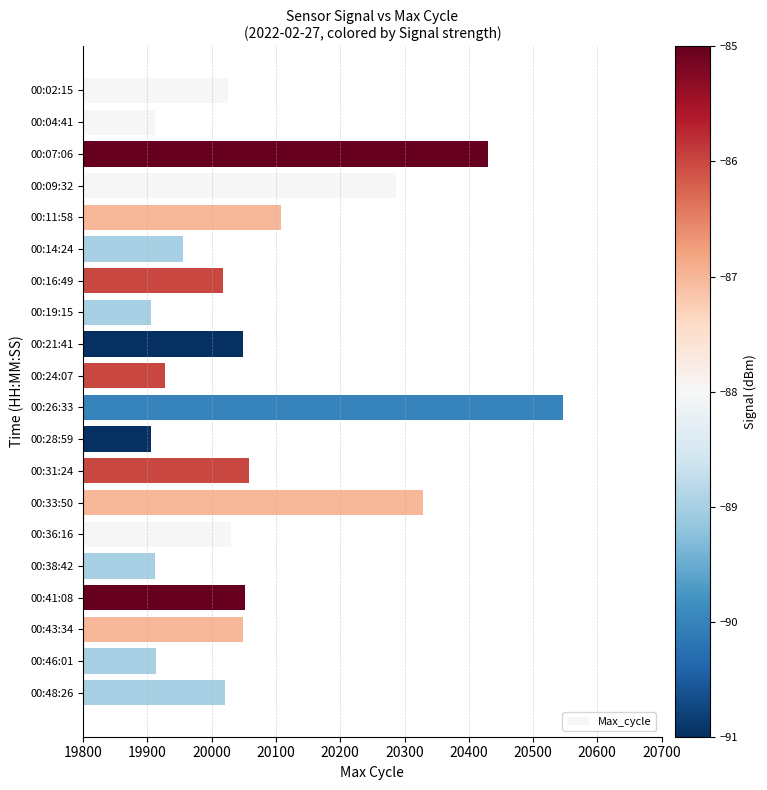

At which label is the value closest to 20225?

00:09:32